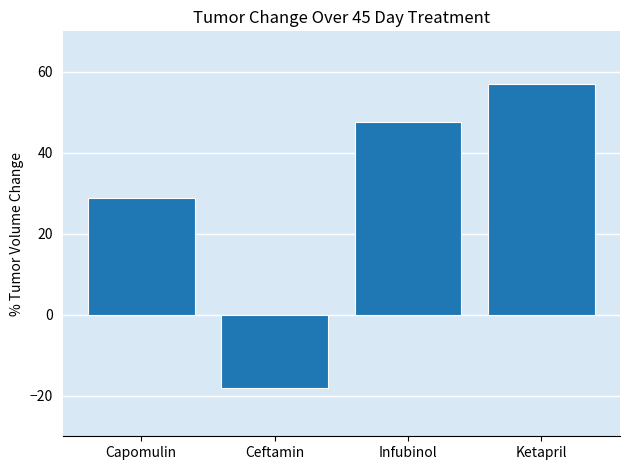

List the labels in order of value, smallest first.

Ceftamin, Capomulin, Infubinol, Ketapril